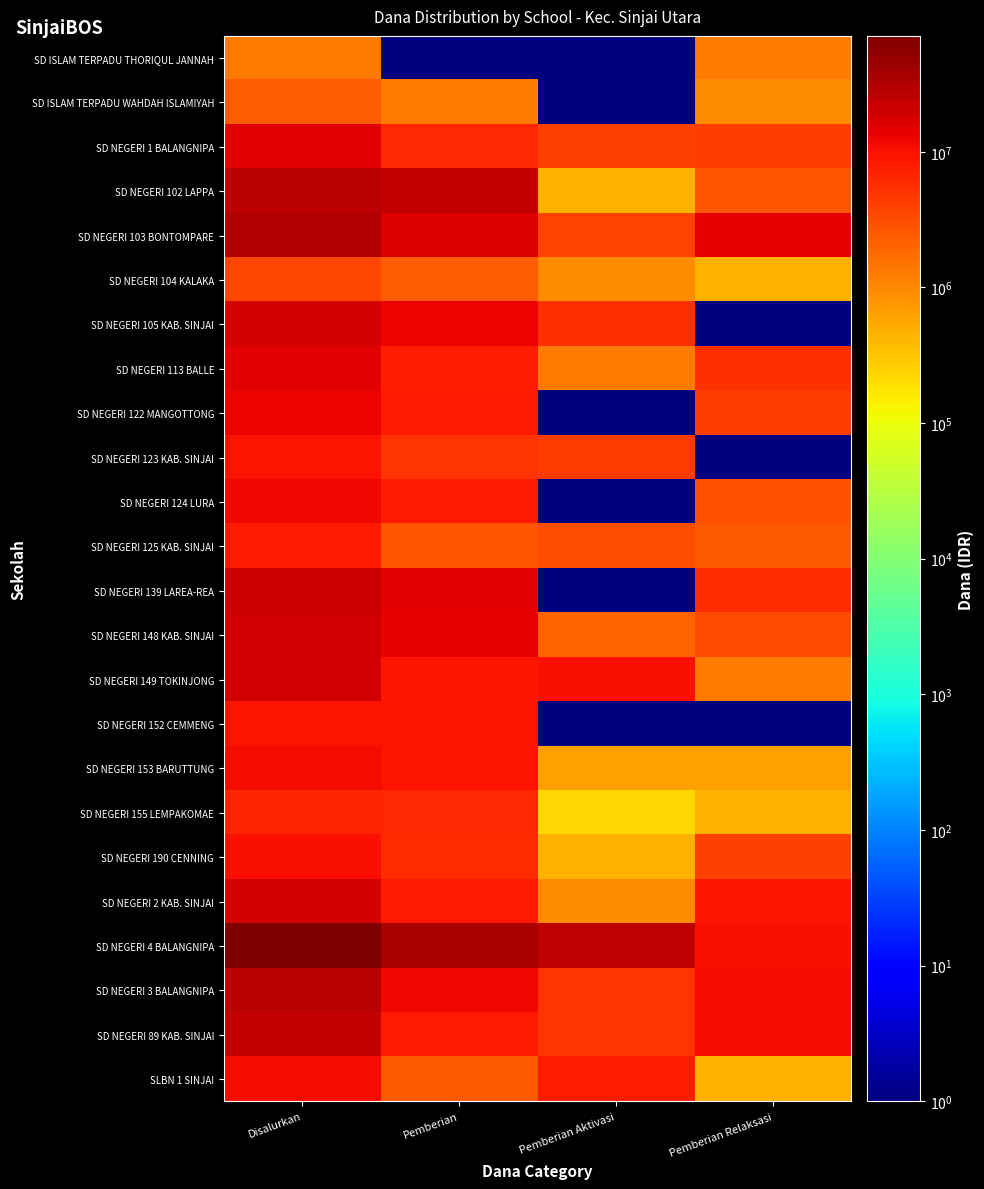

How many series are shown in this chart?

24